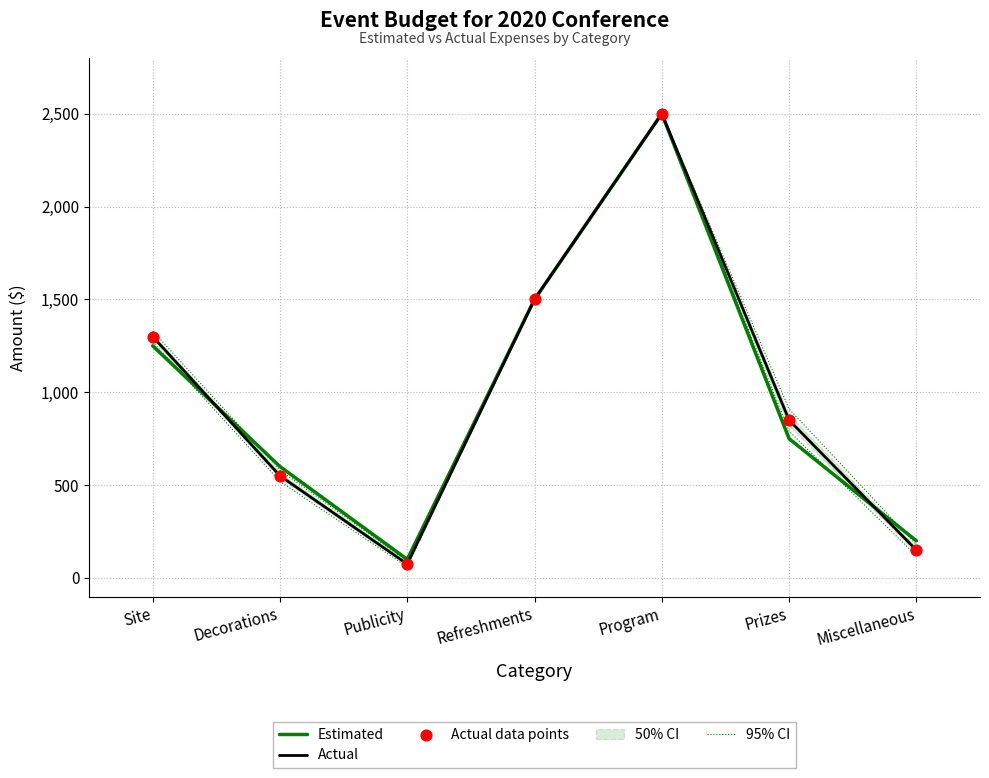

Which series has the largest total across all categories?

95% CI